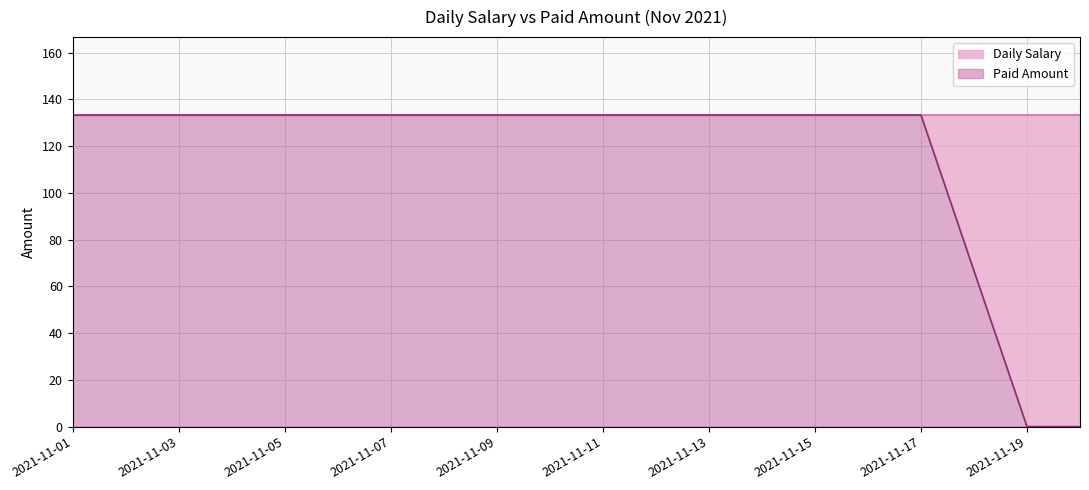

At which category does the chart reach its minimum across all series?

2021-11-19